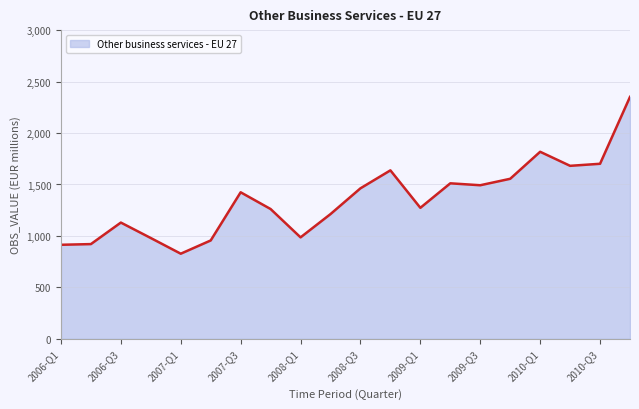

Is it true that the value at 2007-Q3 is 291.6?

False